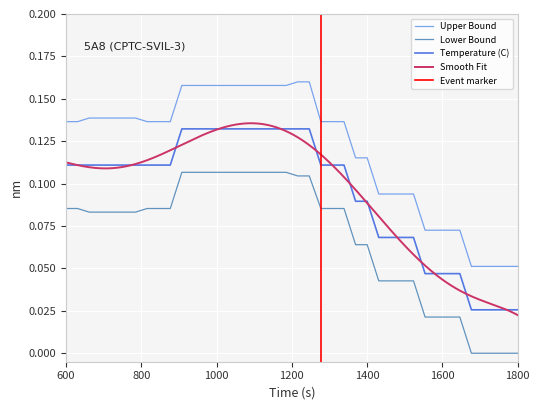

True or false: Temperature (C) and Upper Bound intersect in this chart.

False